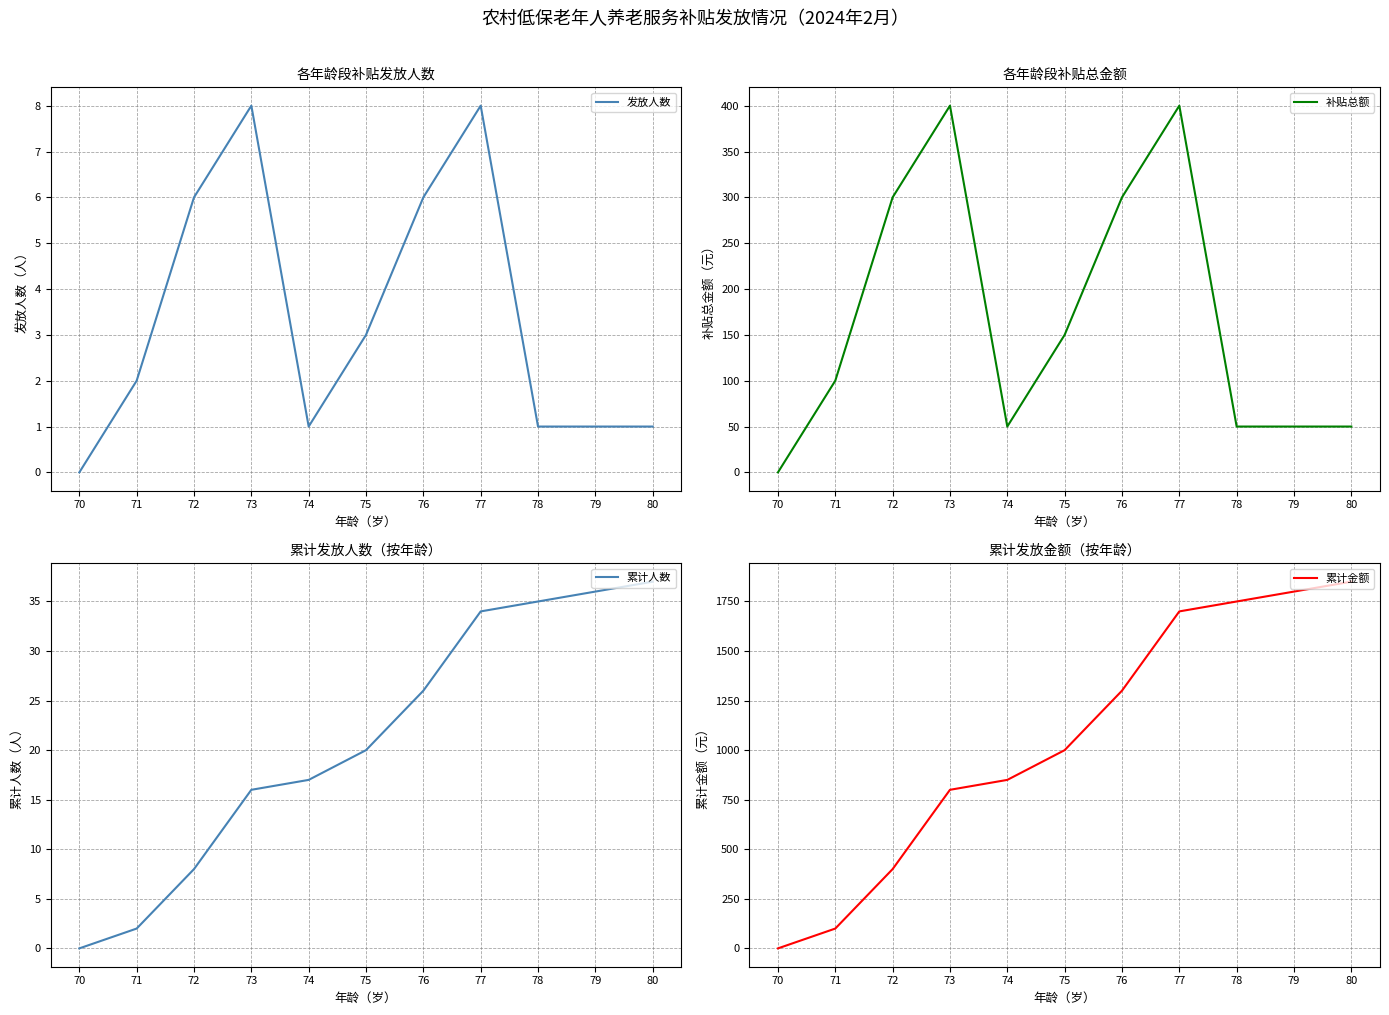

True or false: 累计人数 and 发放人数 intersect in this chart.

False